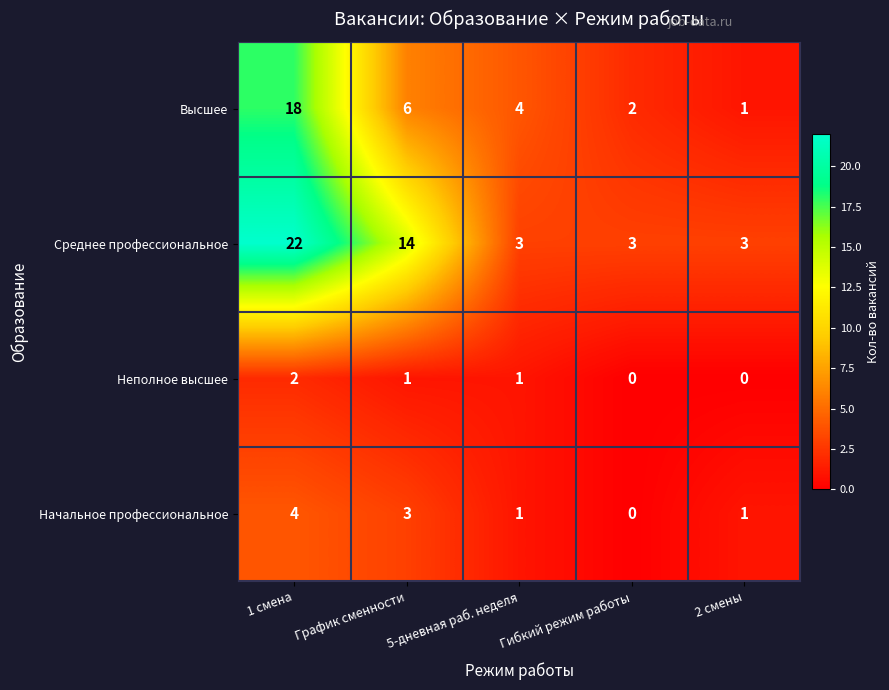

Read the Высшее value at График сменности, to the nearest 10.

10